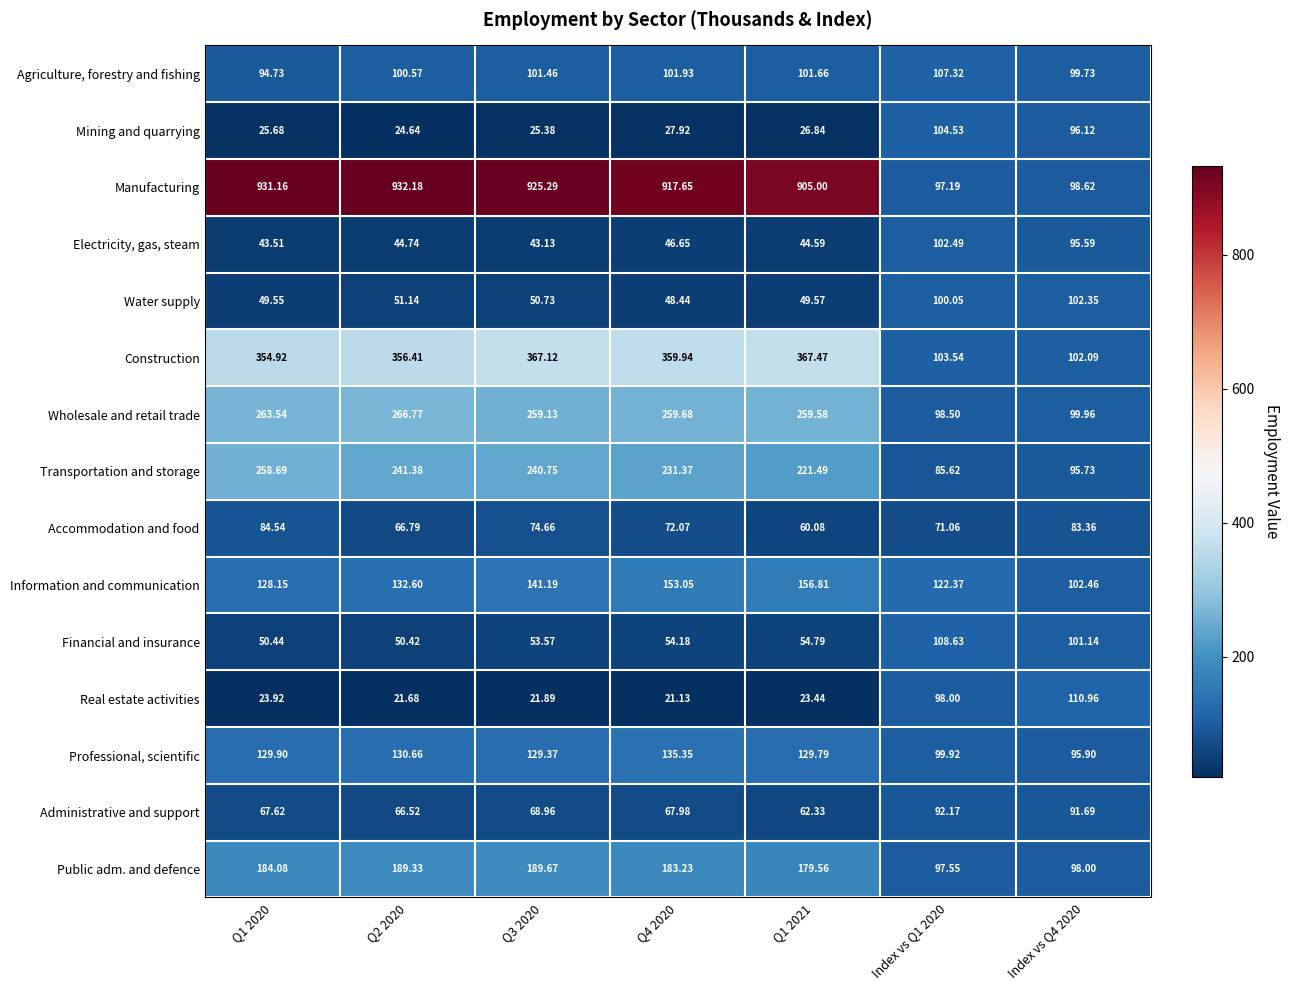

Is the value of Accommodation and food at Q1 2021 greater than the value of Financial and insurance at Index vs Q1 2020?

No